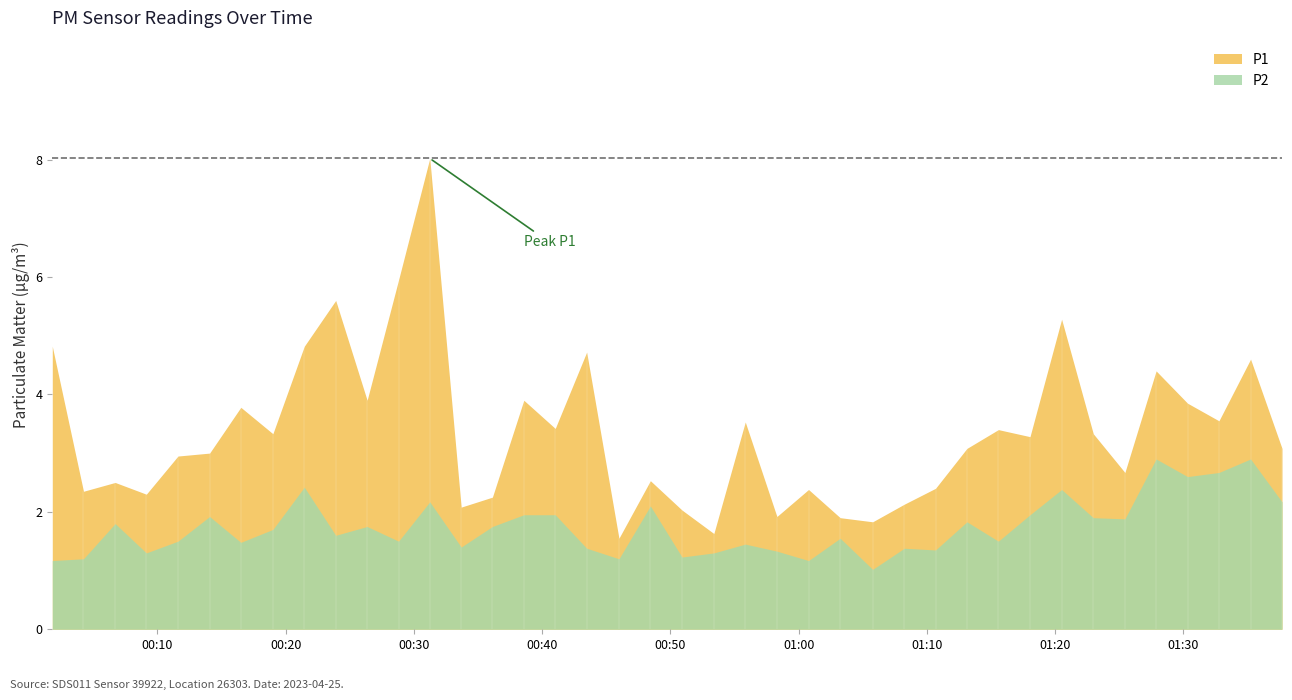

Is it true that P2 equals 0.7 at 11?

False